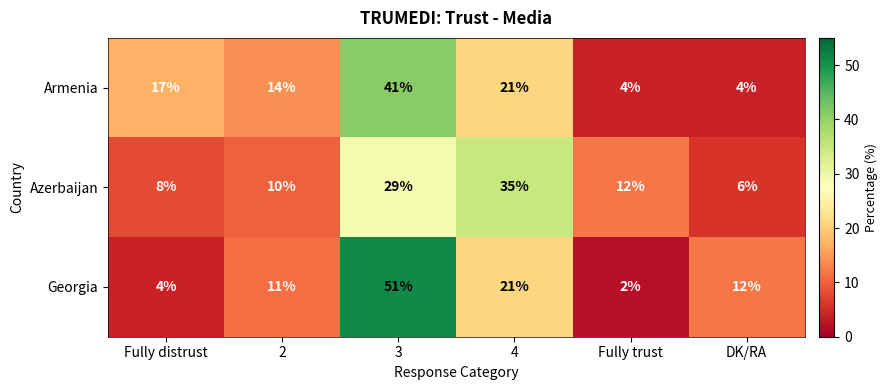

Rank the categories by Azerbaijan value from lowest to highest.

DK/RA, Fully distrust, 2, Fully trust, 3, 4